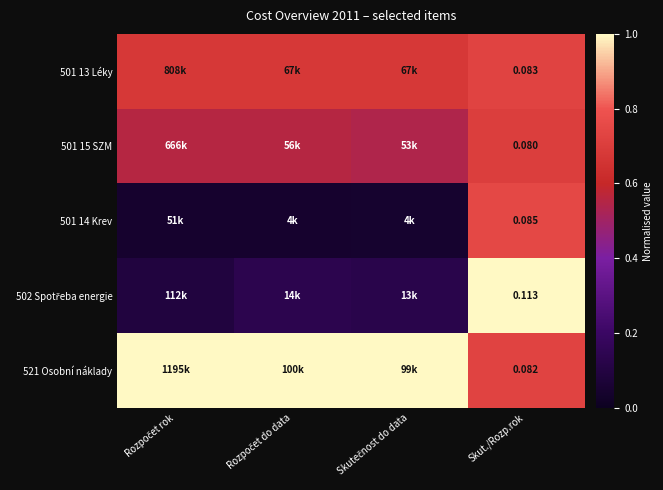

What is the total value across all series at Rozpočet rok?

2.4